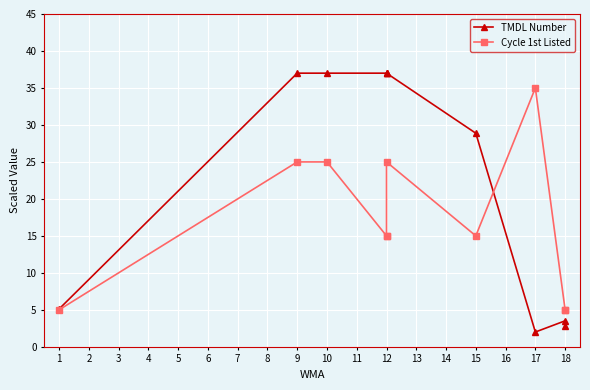

How many data points in TMDL Number are less than 37?

5